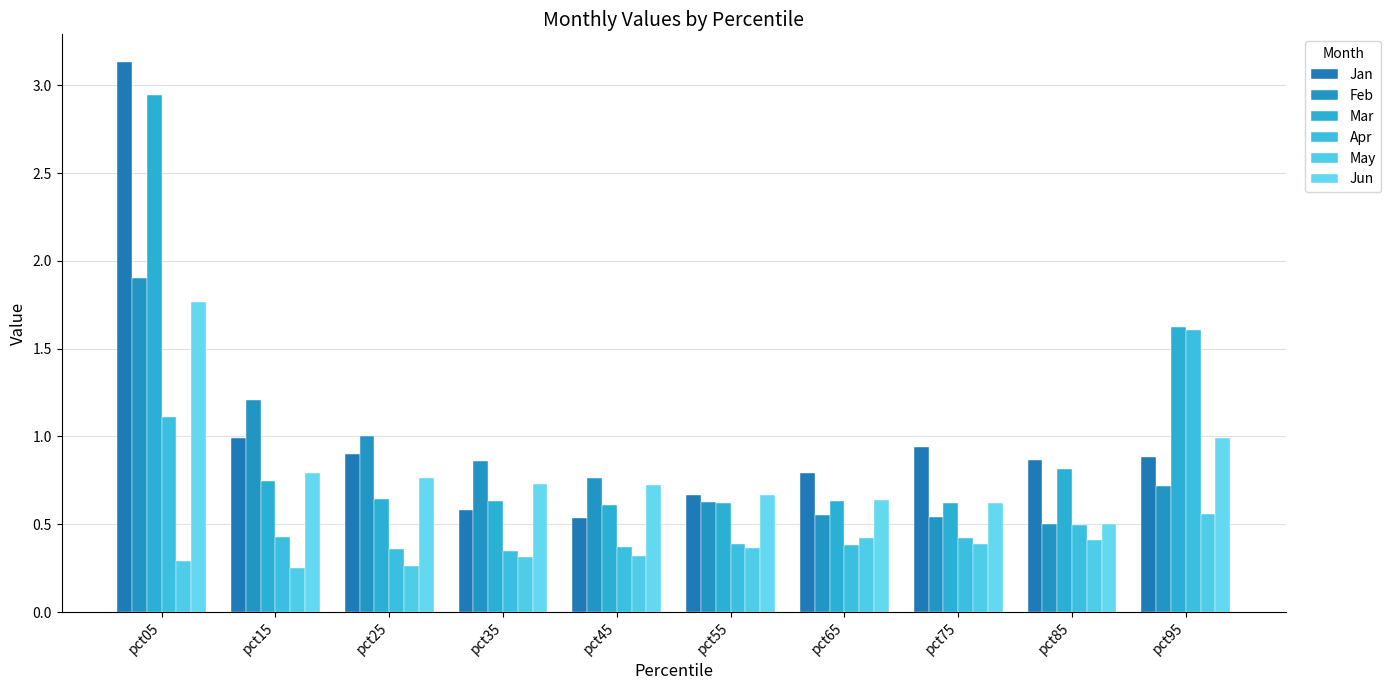

How many bars are there in each group?

6